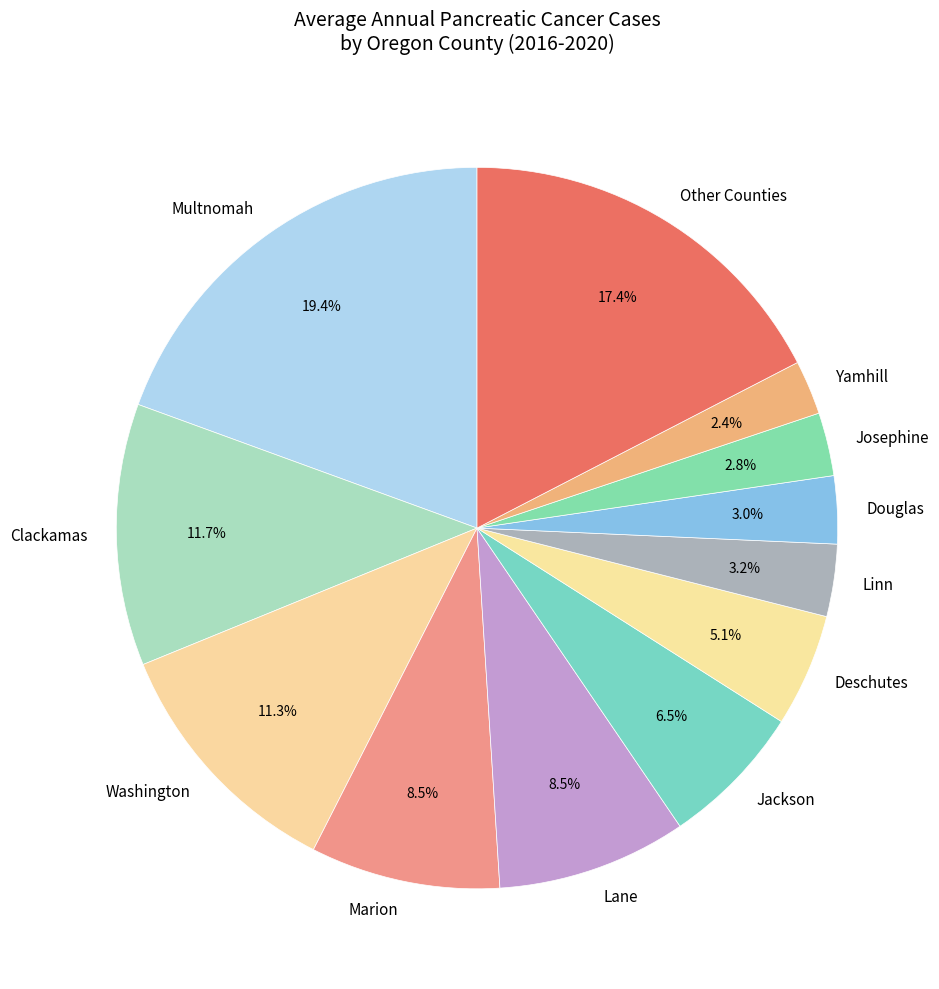

Which has a higher value, Jackson or Multnomah?

Multnomah